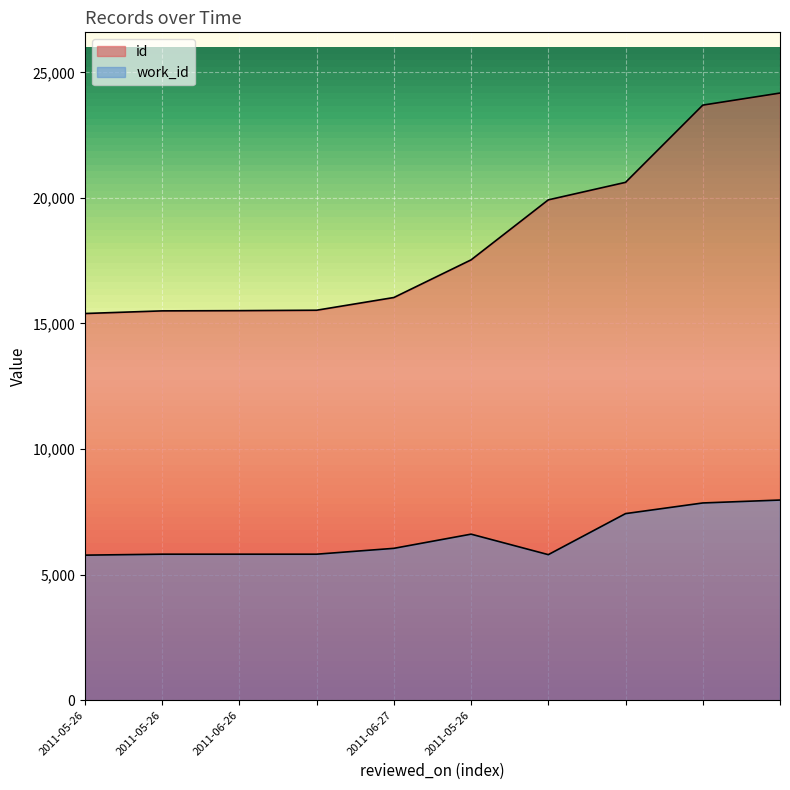

How many interior local peaks does the work_id series have?

1